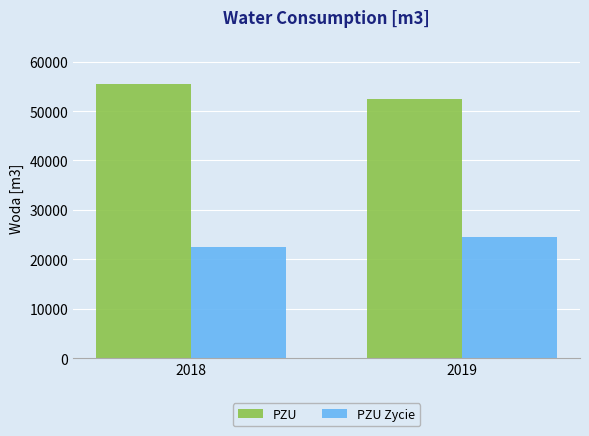

Where is PZU nearest to the value 54024?

2019